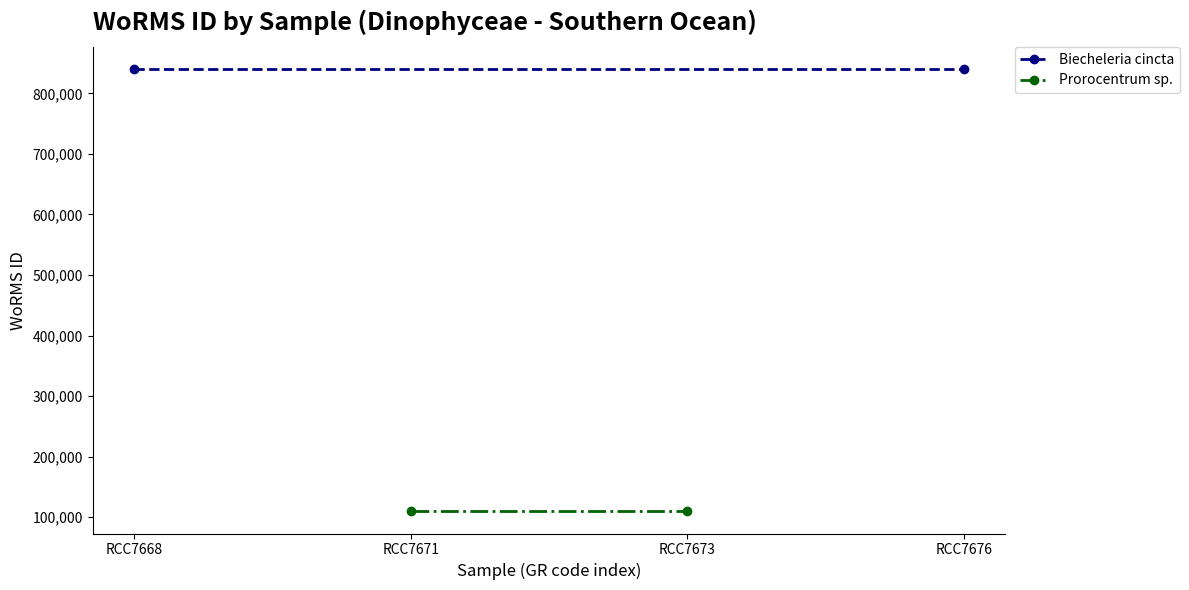

The value of Biecheleria cincta at RCC7676 is 840029. True or false?

True